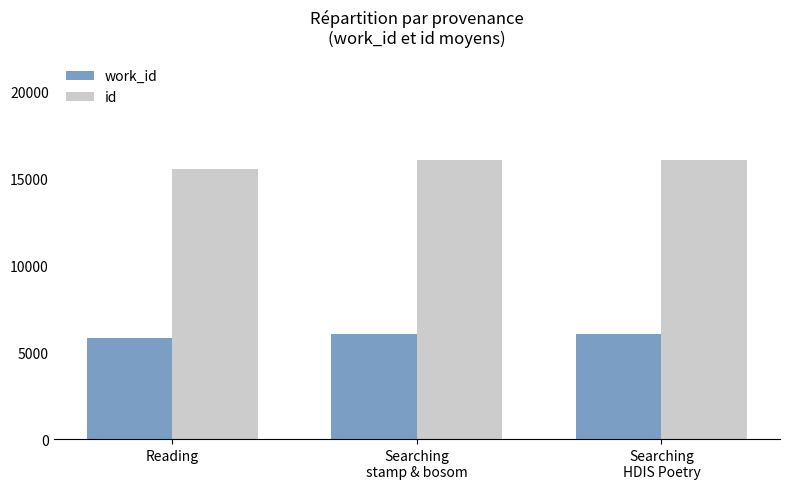

Is the value of id at Searching
HDIS Poetry greater than the value of work_id at Searching
HDIS Poetry?

Yes